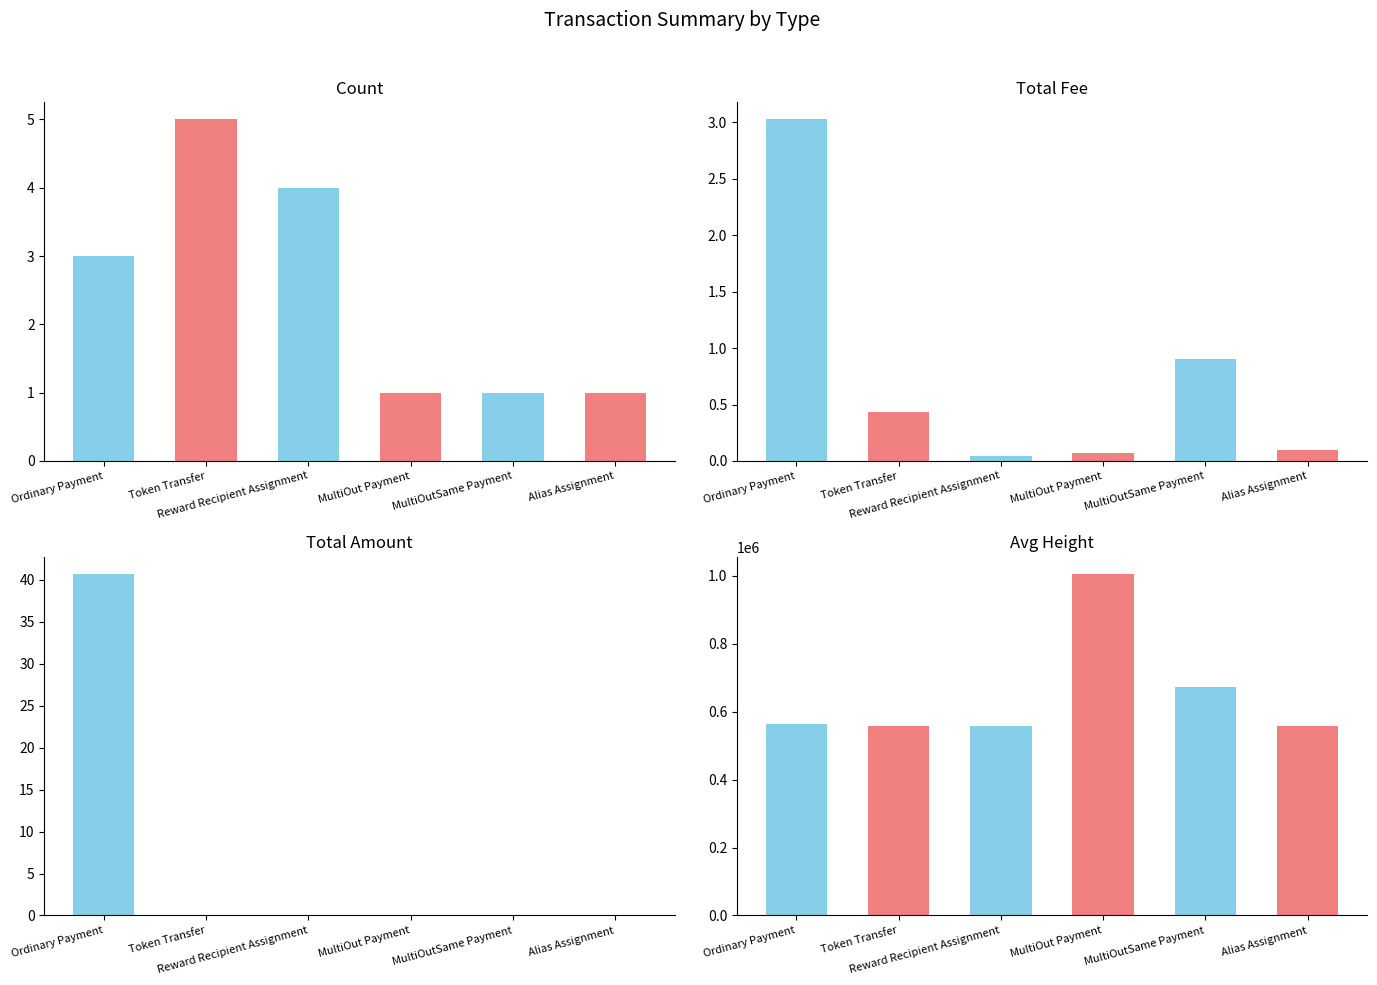

How many data points in Count are above 3?

2